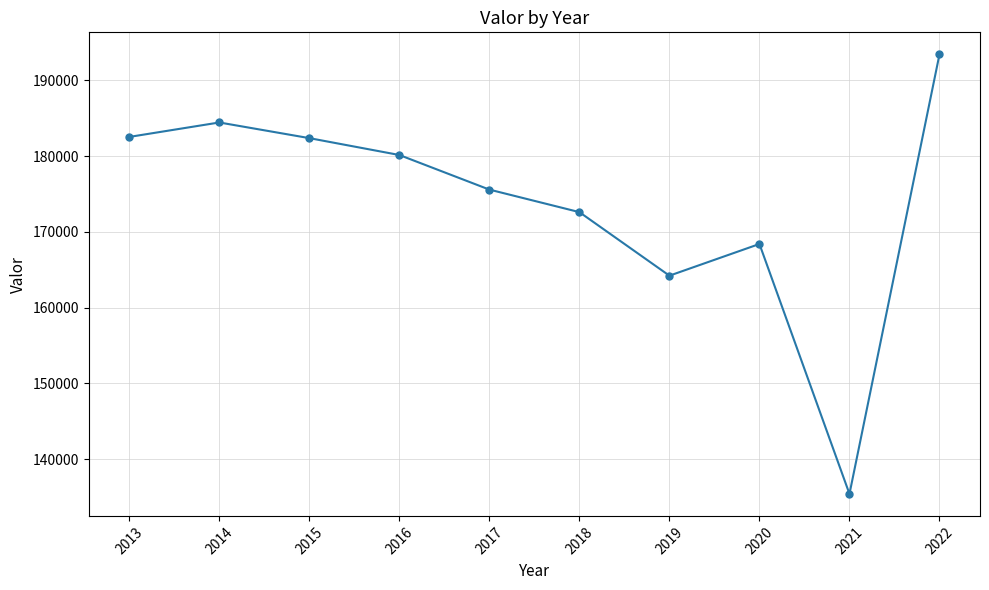

Is it true that the value at 2018 is 296077?

False